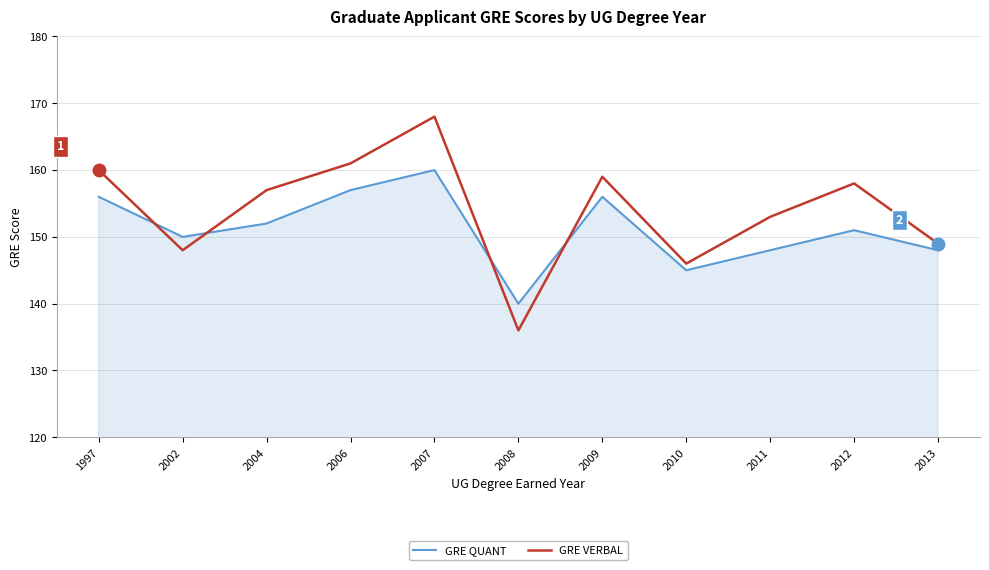

What is the difference between the maximum and minimum values in the GRE VERBAL series?

32